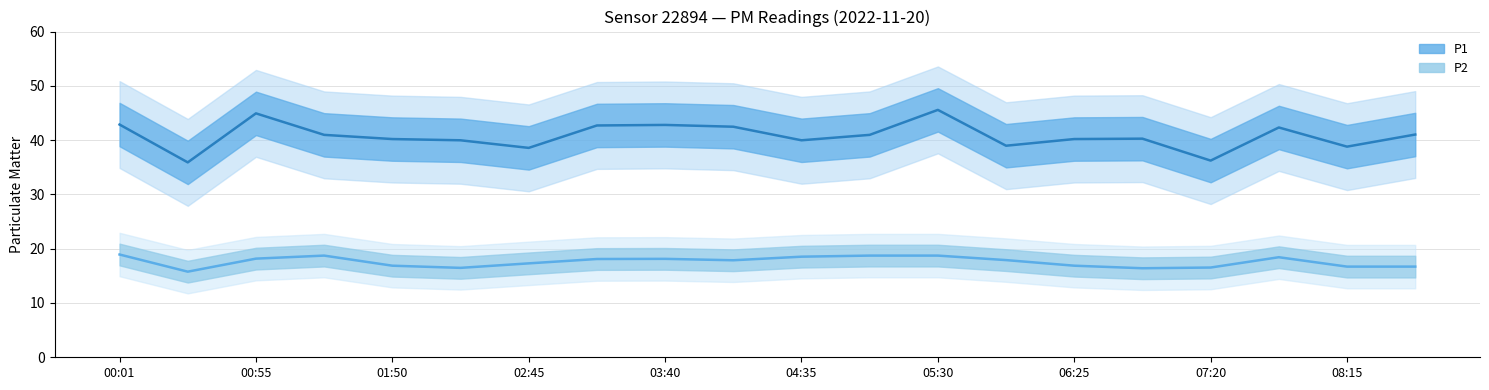

At which label does P1 reach its minimum?

00:28